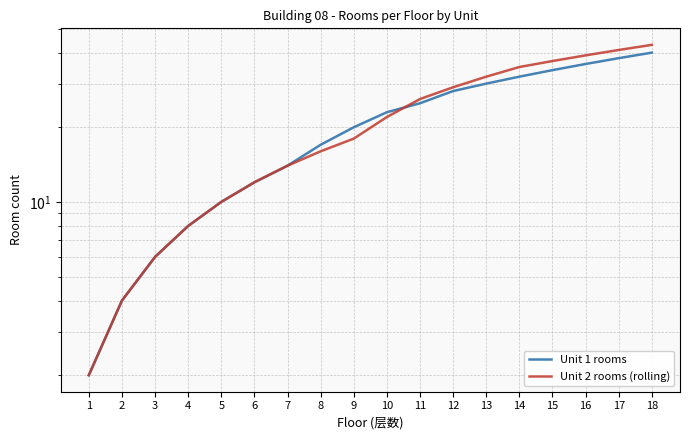

List the labels in order of Unit 1 rooms value, smallest first.

1, 2, 3, 4, 5, 6, 7, 8, 9, 10, 11, 12, 13, 14, 15, 16, 17, 18